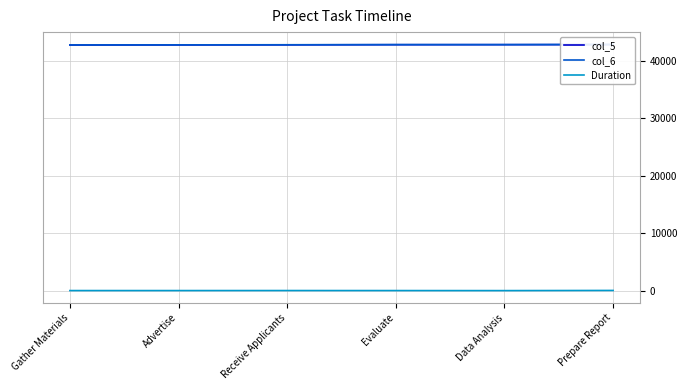

What is the sum of the Duration values at Receive Applicants and Gather Materials?

32